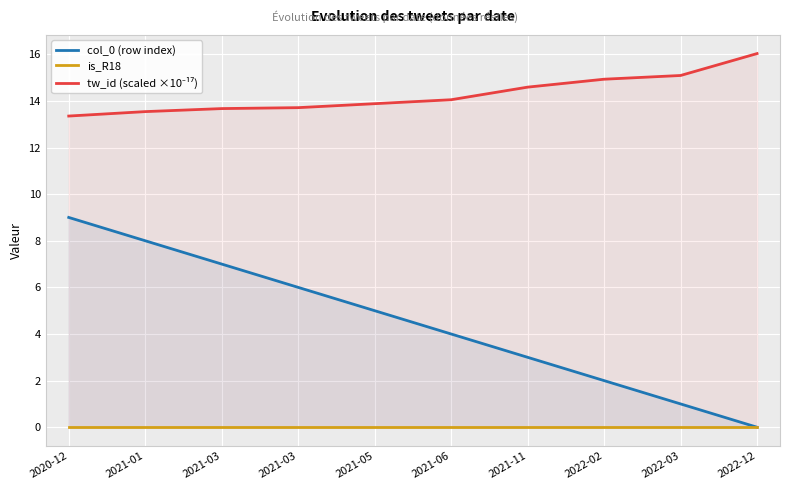

The tw_id (scaled ×10⁻¹⁷) series shows 6.3 at 2021-11. True or false?

False